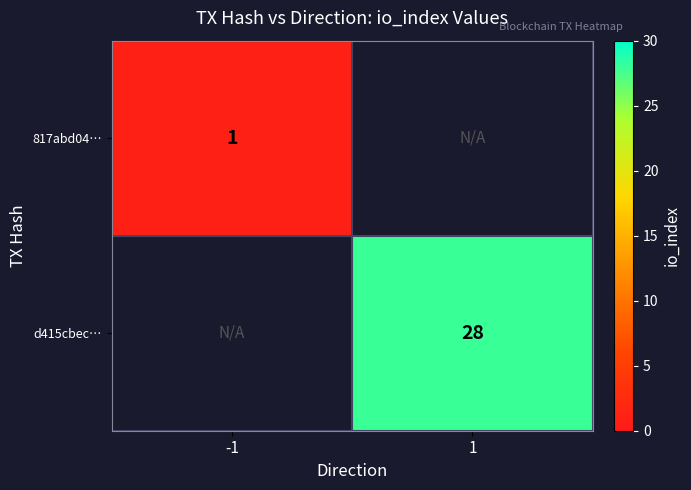

The value of 817abd04… at -1 is 1. True or false?

True